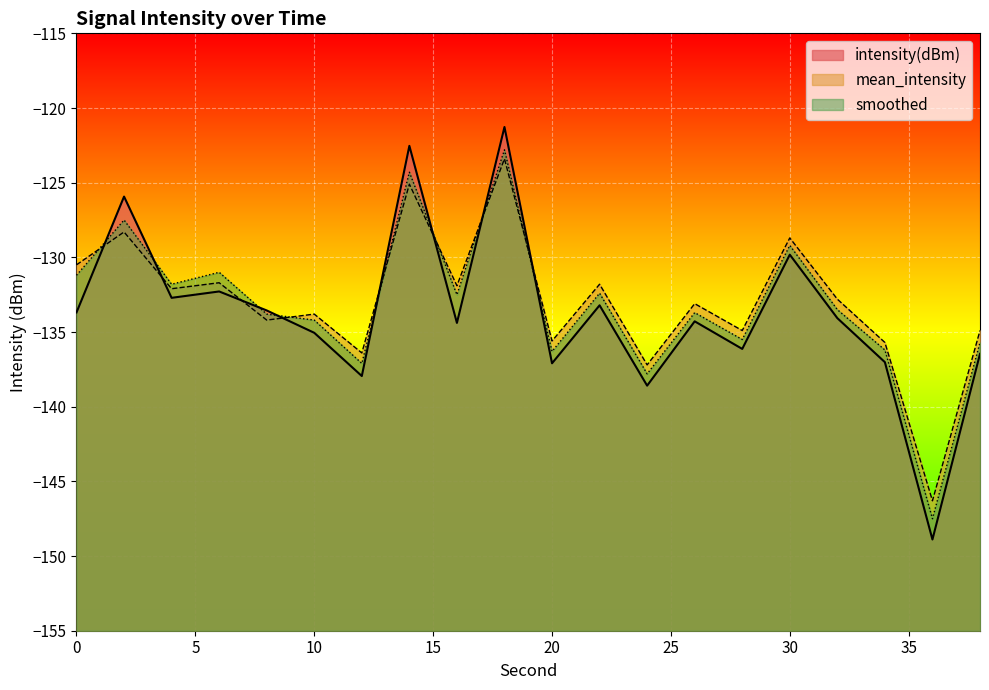

What is the greatest value displayed?

-121.3